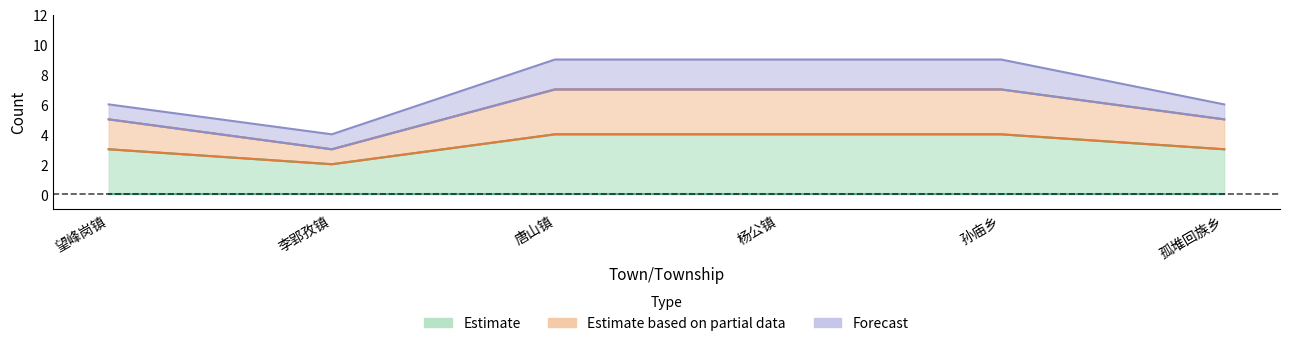

Where is Estimate nearest to the value 3?

望峰岗镇